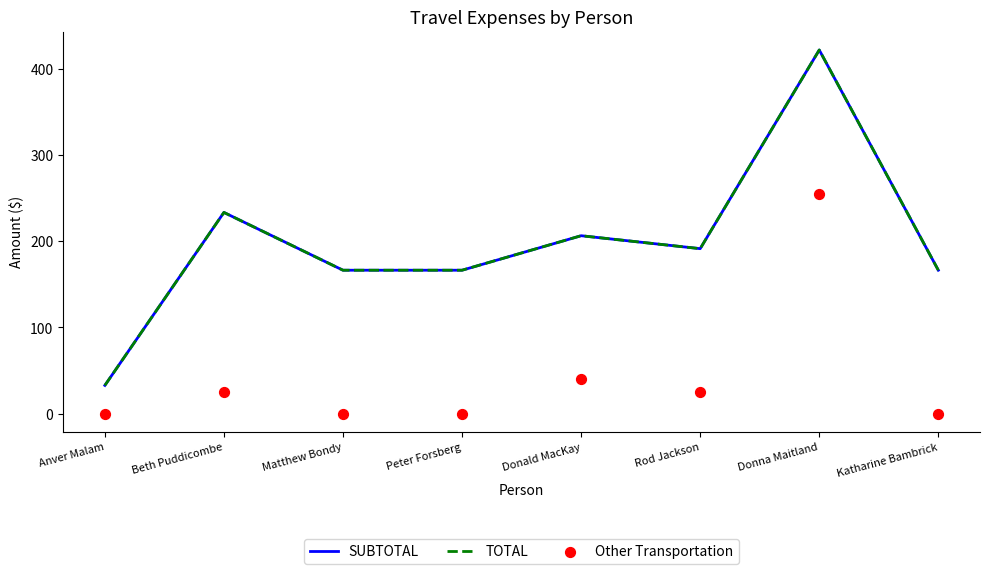

Which series has the widest spread of Y values?

SUBTOTAL